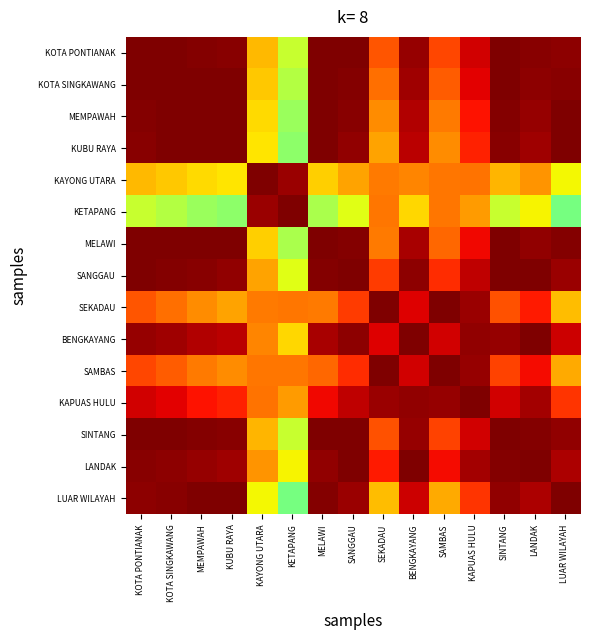

Reading right to left, extract all data points from this chart.

KOTA PONTIANAK: LUAR WILAYAH=1.0	LANDAK=1.0	SINTANG=1.0	KAPUAS HULU=0.9	SAMBAS=0.8	BENGKAYANG=1.0	SEKADAU=0.8	SANGGAU=1.0	MELAWI=1.0	KETAPANG=0.6	KAYONG UTARA=0.7	KUBU RAYA=1.0	MEMPAWAH=1.0	KOTA SINGKAWANG=1.0	KOTA PONTIANAK=1.0
KOTA SINGKAWANG: LUAR WILAYAH=1.0	LANDAK=1.0	SINTANG=1.0	KAPUAS HULU=0.9	SAMBAS=0.8	BENGKAYANG=1.0	SEKADAU=0.8	SANGGAU=1.0	MELAWI=1.0	KETAPANG=0.6	KAYONG UTARA=0.7	KUBU RAYA=1.0	MEMPAWAH=1.0	KOTA SINGKAWANG=1.0	KOTA PONTIANAK=1.0
MEMPAWAH: LUAR WILAYAH=1.0	LANDAK=1.0	SINTANG=1.0	KAPUAS HULU=0.9	SAMBAS=0.8	BENGKAYANG=1.0	SEKADAU=0.8	SANGGAU=1.0	MELAWI=1.0	KETAPANG=0.5	KAYONG UTARA=0.7	KUBU RAYA=1.0	MEMPAWAH=1.0	KOTA SINGKAWANG=1.0	KOTA PONTIANAK=1.0
KUBU RAYA: LUAR WILAYAH=1.0	LANDAK=1.0	SINTANG=1.0	KAPUAS HULU=0.9	SAMBAS=0.8	BENGKAYANG=0.9	SEKADAU=0.7	SANGGAU=1.0	MELAWI=1.0	KETAPANG=0.5	KAYONG UTARA=0.7	KUBU RAYA=1.0	MEMPAWAH=1.0	KOTA SINGKAWANG=1.0	KOTA PONTIANAK=1.0
KAYONG UTARA: LUAR WILAYAH=0.6	LANDAK=0.8	SINTANG=0.7	KAPUAS HULU=0.8	SAMBAS=0.8	BENGKAYANG=0.8	SEKADAU=0.8	SANGGAU=0.7	MELAWI=0.7	KETAPANG=1.0	KAYONG UTARA=1.0	KUBU RAYA=0.7	MEMPAWAH=0.7	KOTA SINGKAWANG=0.7	KOTA PONTIANAK=0.7
KETAPANG: LUAR WILAYAH=0.5	LANDAK=0.6	SINTANG=0.6	KAPUAS HULU=0.7	SAMBAS=0.8	BENGKAYANG=0.7	SEKADAU=0.8	SANGGAU=0.6	MELAWI=0.6	KETAPANG=1.0	KAYONG UTARA=1.0	KUBU RAYA=0.5	MEMPAWAH=0.5	KOTA SINGKAWANG=0.6	KOTA PONTIANAK=0.6
MELAWI: LUAR WILAYAH=1.0	LANDAK=1.0	SINTANG=1.0	KAPUAS HULU=0.9	SAMBAS=0.8	BENGKAYANG=1.0	SEKADAU=0.8	SANGGAU=1.0	MELAWI=1.0	KETAPANG=0.6	KAYONG UTARA=0.7	KUBU RAYA=1.0	MEMPAWAH=1.0	KOTA SINGKAWANG=1.0	KOTA PONTIANAK=1.0
SANGGAU: LUAR WILAYAH=1.0	LANDAK=1.0	SINTANG=1.0	KAPUAS HULU=0.9	SAMBAS=0.9	BENGKAYANG=1.0	SEKADAU=0.8	SANGGAU=1.0	MELAWI=1.0	KETAPANG=0.6	KAYONG UTARA=0.7	KUBU RAYA=1.0	MEMPAWAH=1.0	KOTA SINGKAWANG=1.0	KOTA PONTIANAK=1.0
SEKADAU: LUAR WILAYAH=0.7	LANDAK=0.9	SINTANG=0.8	KAPUAS HULU=1.0	SAMBAS=1.0	BENGKAYANG=0.9	SEKADAU=1.0	SANGGAU=0.8	MELAWI=0.8	KETAPANG=0.8	KAYONG UTARA=0.8	KUBU RAYA=0.7	MEMPAWAH=0.8	KOTA SINGKAWANG=0.8	KOTA PONTIANAK=0.8
BENGKAYANG: LUAR WILAYAH=0.9	LANDAK=1.0	SINTANG=1.0	KAPUAS HULU=1.0	SAMBAS=0.9	BENGKAYANG=1.0	SEKADAU=0.9	SANGGAU=1.0	MELAWI=1.0	KETAPANG=0.7	KAYONG UTARA=0.8	KUBU RAYA=0.9	MEMPAWAH=1.0	KOTA SINGKAWANG=1.0	KOTA PONTIANAK=1.0
SAMBAS: LUAR WILAYAH=0.7	LANDAK=0.9	SINTANG=0.8	KAPUAS HULU=1.0	SAMBAS=1.0	BENGKAYANG=0.9	SEKADAU=1.0	SANGGAU=0.9	MELAWI=0.8	KETAPANG=0.8	KAYONG UTARA=0.8	KUBU RAYA=0.8	MEMPAWAH=0.8	KOTA SINGKAWANG=0.8	KOTA PONTIANAK=0.8
KAPUAS HULU: LUAR WILAYAH=0.9	LANDAK=1.0	SINTANG=0.9	KAPUAS HULU=1.0	SAMBAS=1.0	BENGKAYANG=1.0	SEKADAU=1.0	SANGGAU=0.9	MELAWI=0.9	KETAPANG=0.7	KAYONG UTARA=0.8	KUBU RAYA=0.9	MEMPAWAH=0.9	KOTA SINGKAWANG=0.9	KOTA PONTIANAK=0.9
SINTANG: LUAR WILAYAH=1.0	LANDAK=1.0	SINTANG=1.0	KAPUAS HULU=0.9	SAMBAS=0.8	BENGKAYANG=1.0	SEKADAU=0.8	SANGGAU=1.0	MELAWI=1.0	KETAPANG=0.6	KAYONG UTARA=0.7	KUBU RAYA=1.0	MEMPAWAH=1.0	KOTA SINGKAWANG=1.0	KOTA PONTIANAK=1.0
LANDAK: LUAR WILAYAH=1.0	LANDAK=1.0	SINTANG=1.0	KAPUAS HULU=1.0	SAMBAS=0.9	BENGKAYANG=1.0	SEKADAU=0.9	SANGGAU=1.0	MELAWI=1.0	KETAPANG=0.6	KAYONG UTARA=0.8	KUBU RAYA=1.0	MEMPAWAH=1.0	KOTA SINGKAWANG=1.0	KOTA PONTIANAK=1.0
LUAR WILAYAH: LUAR WILAYAH=1.0	LANDAK=1.0	SINTANG=1.0	KAPUAS HULU=0.9	SAMBAS=0.7	BENGKAYANG=0.9	SEKADAU=0.7	SANGGAU=1.0	MELAWI=1.0	KETAPANG=0.5	KAYONG UTARA=0.6	KUBU RAYA=1.0	MEMPAWAH=1.0	KOTA SINGKAWANG=1.0	KOTA PONTIANAK=1.0